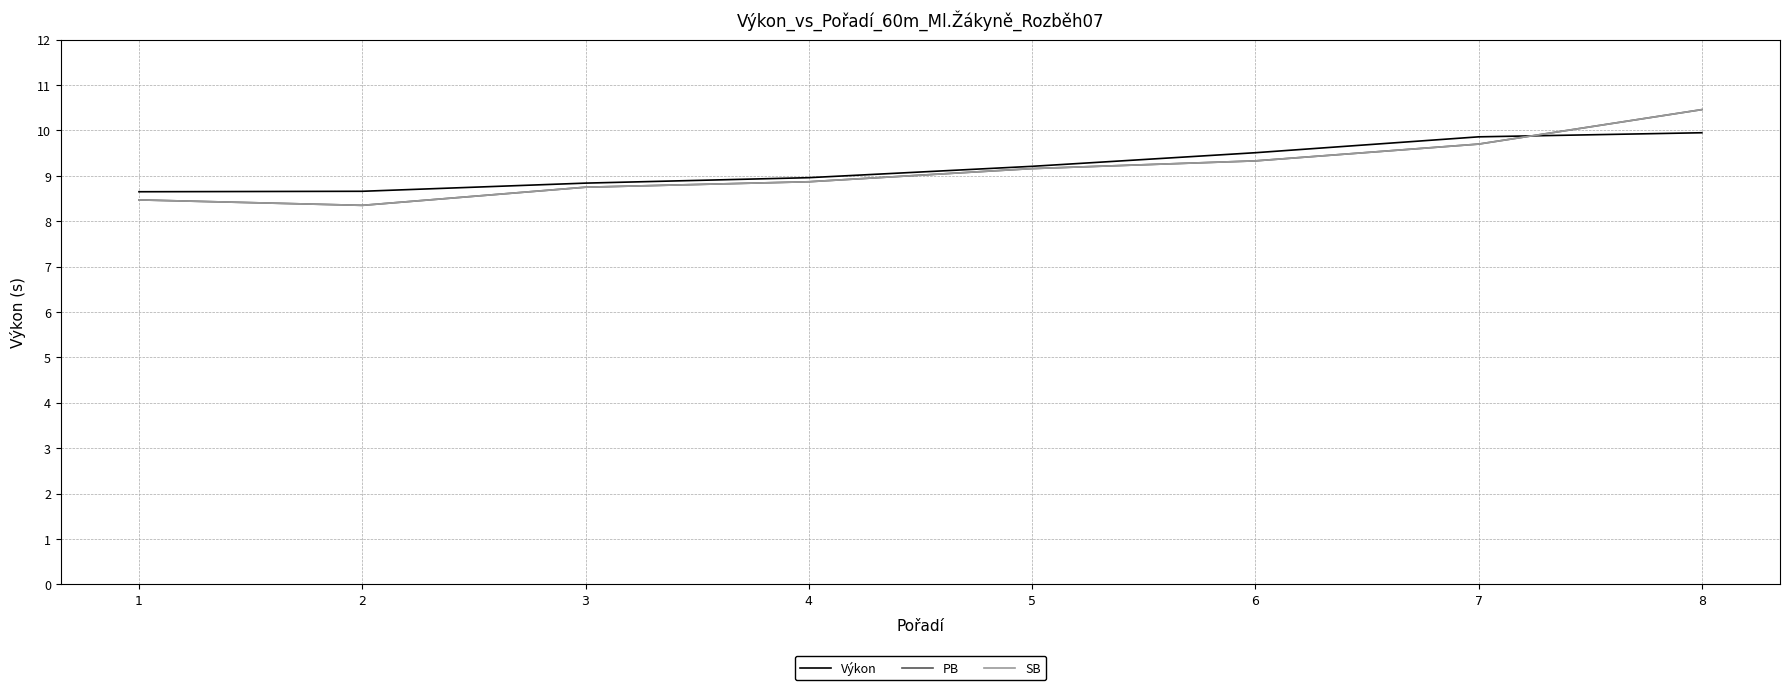

Is the value of SB at 6 greater than the value of PB at 3?

Yes